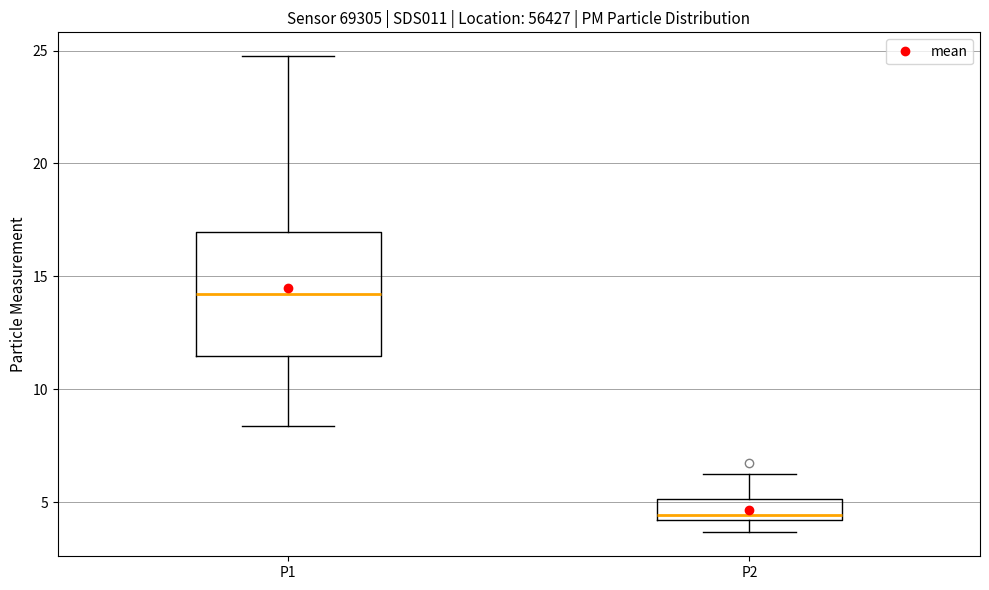

Reading left to right, transcribe this box plot: for each box, give where its median line is, the range the box spans, and where its two whiskers end, as read against the y-axis. The values are not printed on the chart, so give them approximately, as read against the axis.

P1: median 14.0, box 11.5 to 17.0, whiskers 8.5 to 25.0
P2: median 4.5, box 4.0 to 5.0, whiskers 3.5 to 6.5